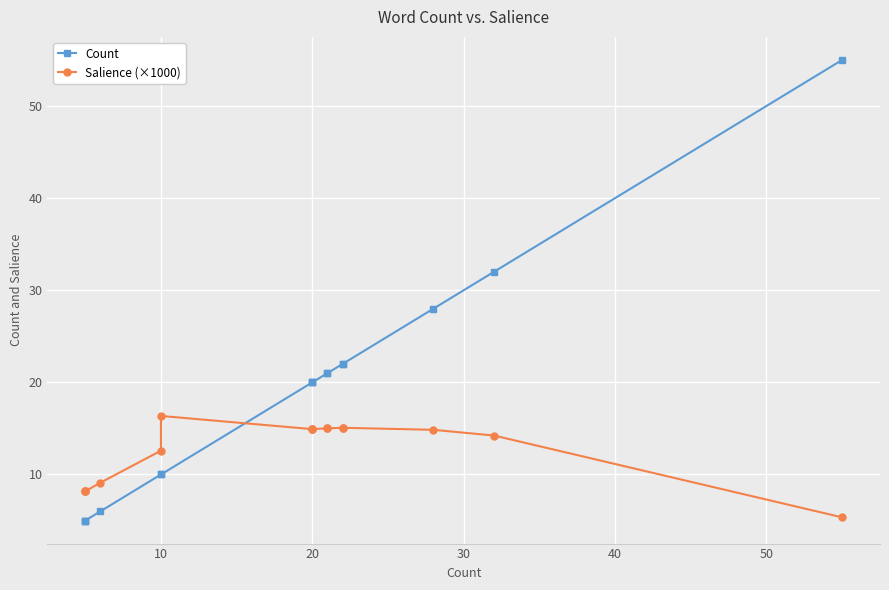

True or false: Count has a value of 12.7 at 20.

False